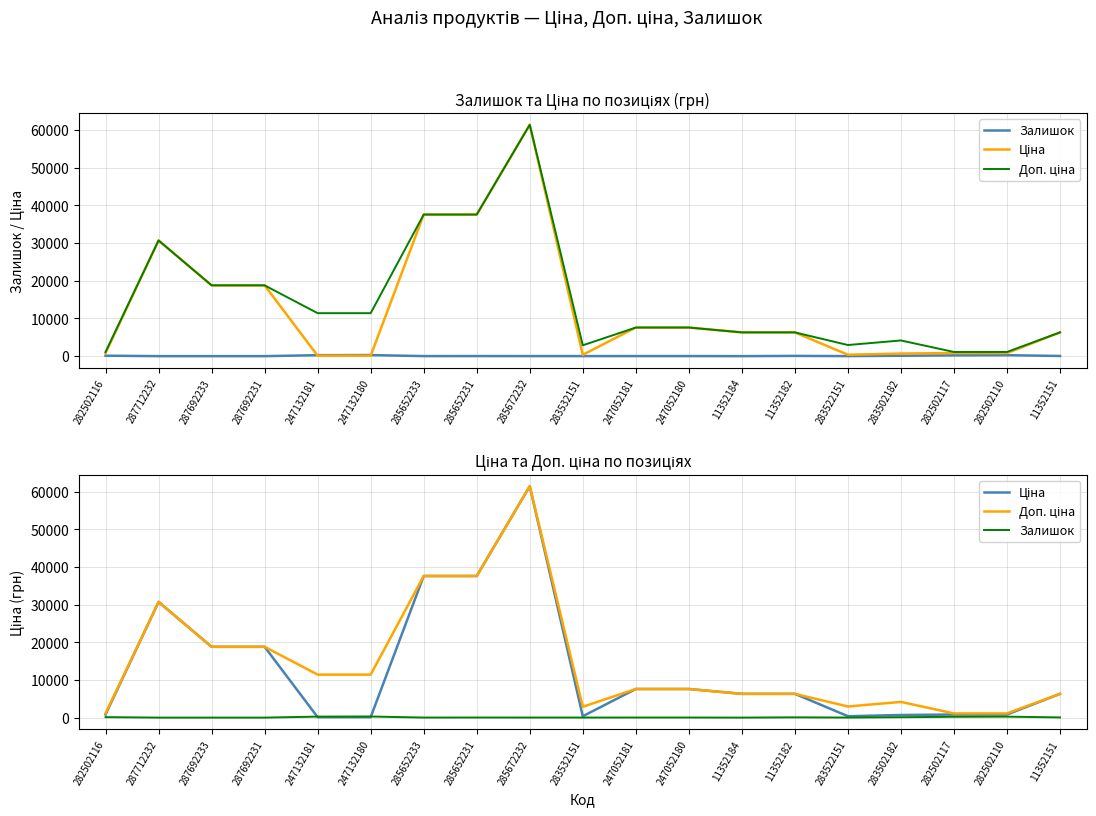

Where do Ціна and Залишок first cross each other?

287692231 and 247132181